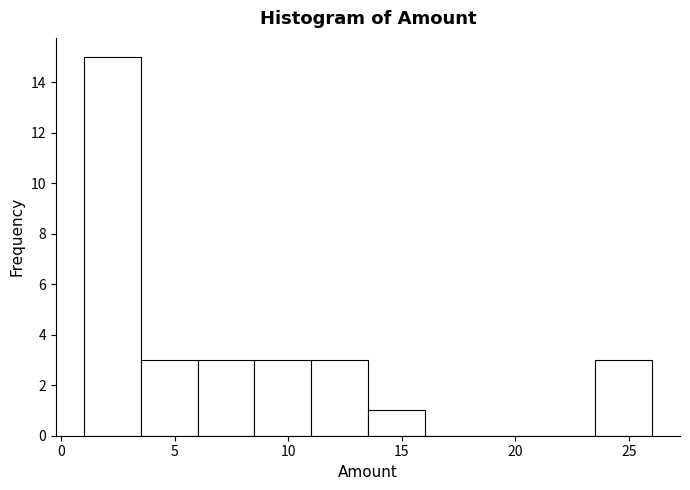

Reading left to right, transcribe this chart: for each bar, give the range it covers on the x-axis and its height. The values are not printed on the chart, so give them approximately, as read against the axis.

1.0 to 3.5: 15
3.5 to 6.0: 3
6.0 to 8.5: 3
8.5 to 11.0: 3
11.0 to 13.5: 3
13.5 to 16.0: 1
16.0 to 18.5: 0
18.5 to 21.0: 0
21.0 to 23.5: 0
23.5 to 26.0: 3